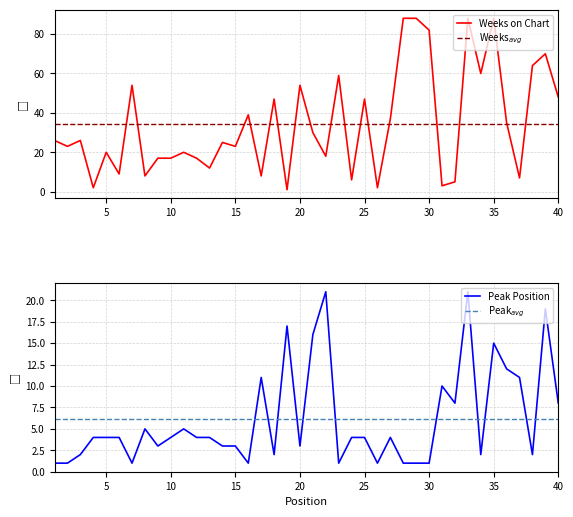

What is the maximum value for Peak Position?

21